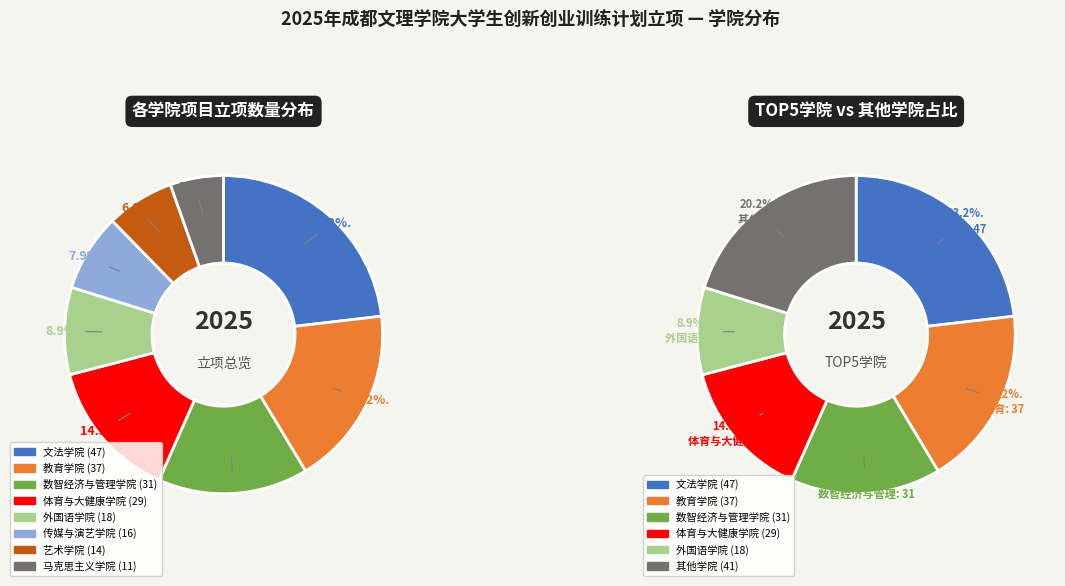

Is 体育与大健康学院 the majority of the pie?

No